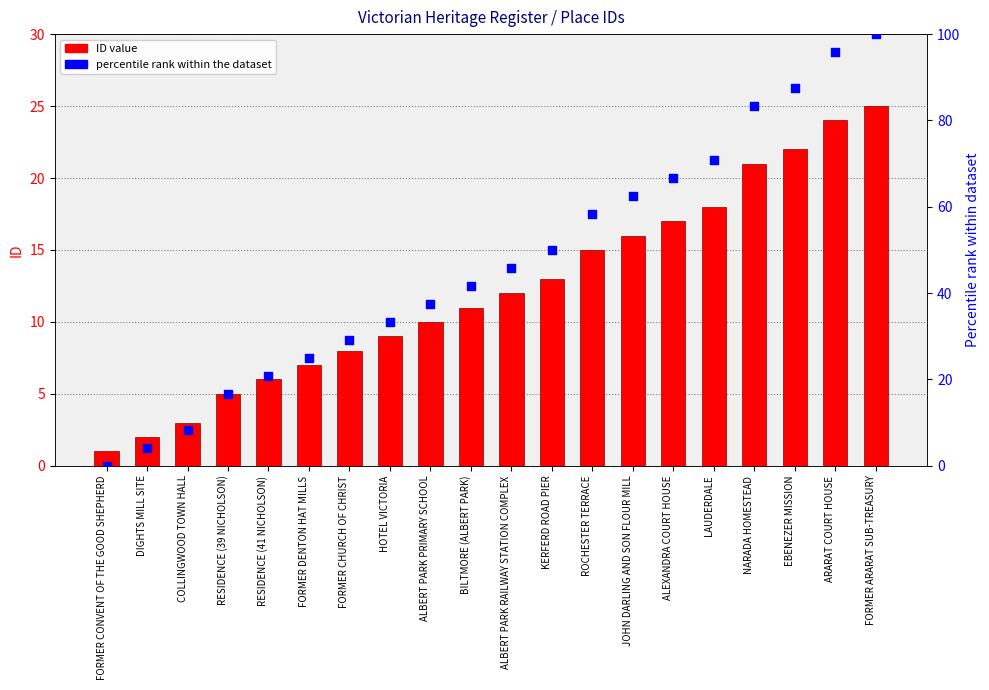

Which series reaches the minimum Y coordinate?

percentile rank within the dataset